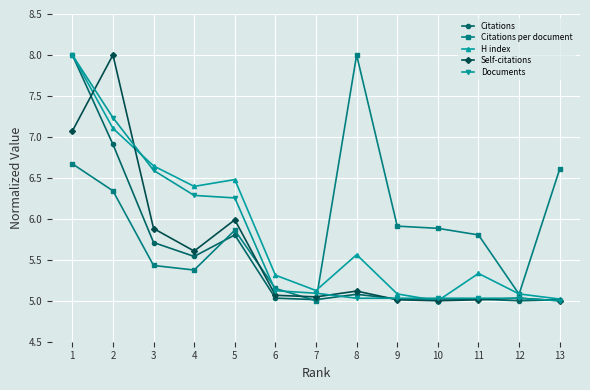

At which label is Self-citations closest to 6?

5